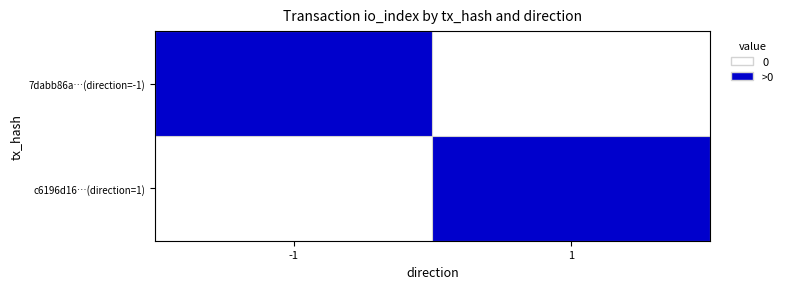

Rank the series by their maximum value, from highest to lowest.

c6196d16…(direction=1), 7dabb86a…(direction=-1)